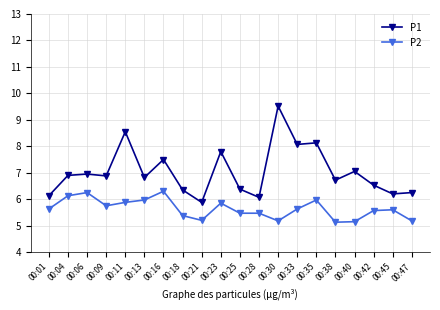

Where does the P1 series first go above 6?

00:01